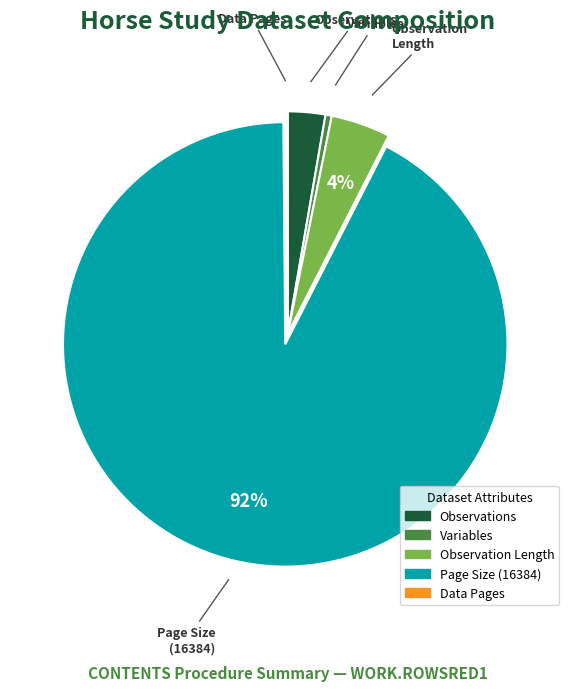

Is there a majority slice in this chart?

Yes